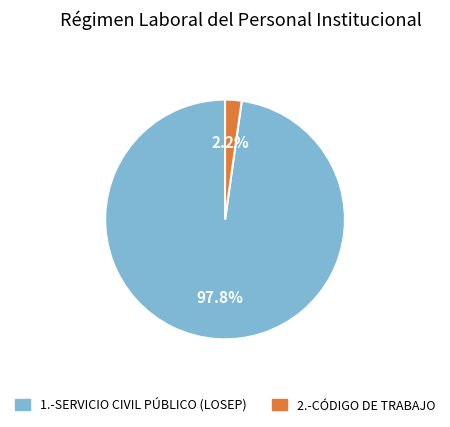

To the nearest percent, what is the combined percentage of 2.-CÓDIGO DE TRABAJO and 1.-SERVICIO CIVIL PÚBLICO (LOSEP)?

100%